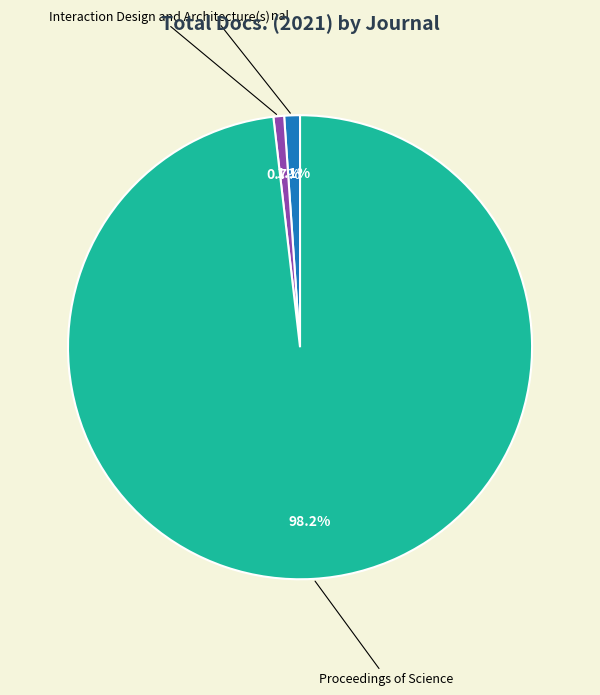

What percentage is the Interaction Design and Architecture(s) slice, to the nearest percent?

1%